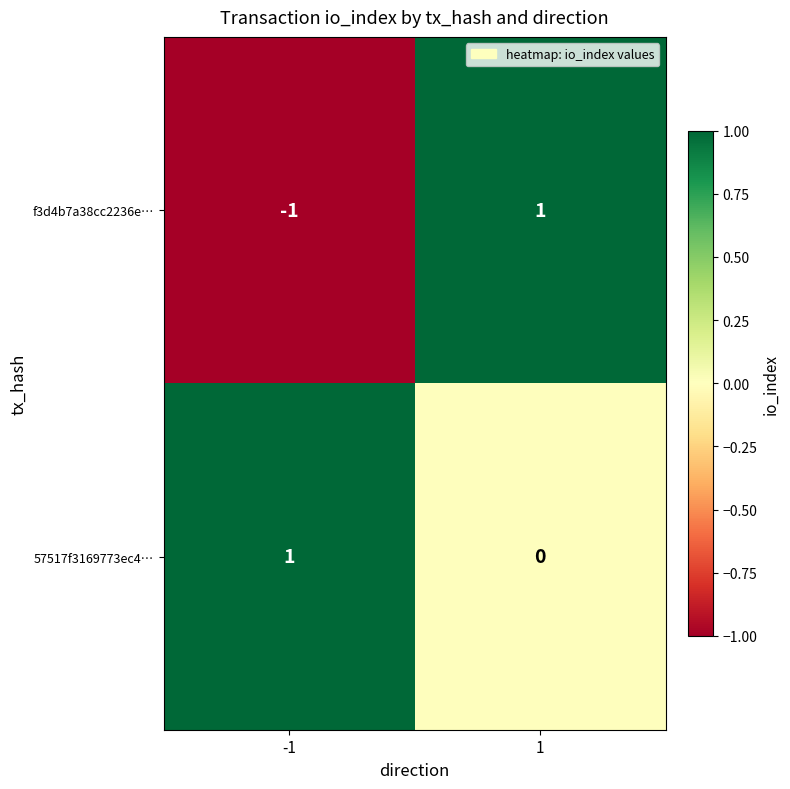

Between -1 and 1, which series saw the biggest shift?

f3d4b7a38cc2236e…